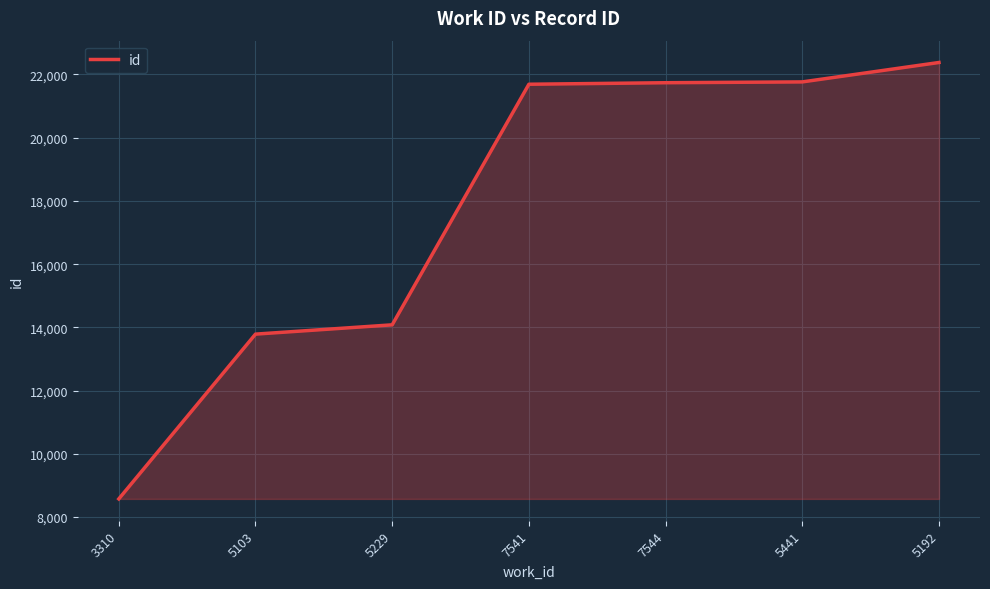

What position from the left is 7544?

5